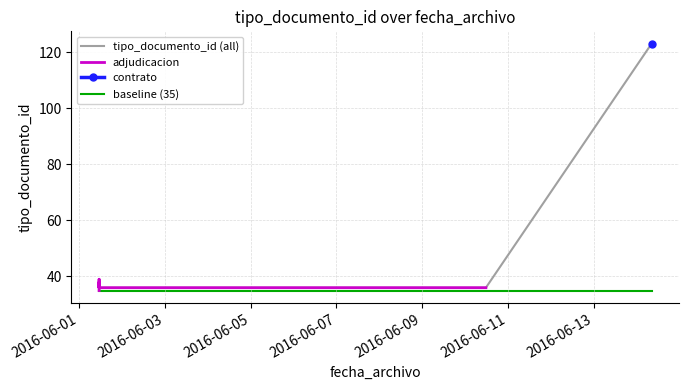

List the labels in order of value, largest first.

2016-06-14 08:21:08, 2016-06-01 11:17:01, 2016-06-01 11:17:01, 2016-06-01 11:17:01, 2016-06-10 11:39:51, 2016-06-01 11:19:27, 2016-06-01 11:17:01, 2016-06-01 11:17:01